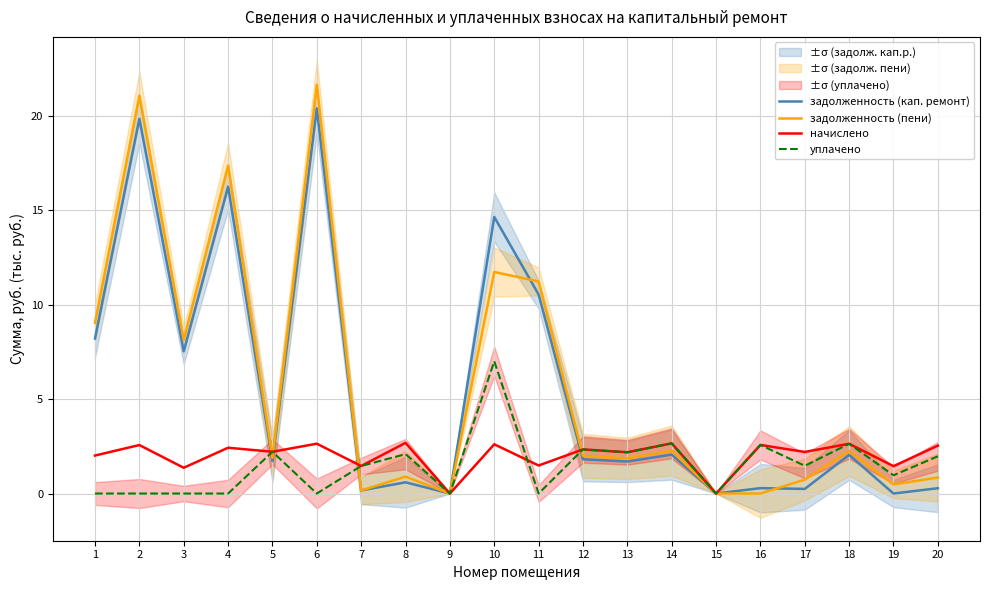

Rank the categories by задолженность (пени) value from lowest to highest.

9, 15, 16, 7, 19, 17, 20, 8, 13, 5, 12, 18, 14, 3, 1, 11, 10, 4, 2, 6